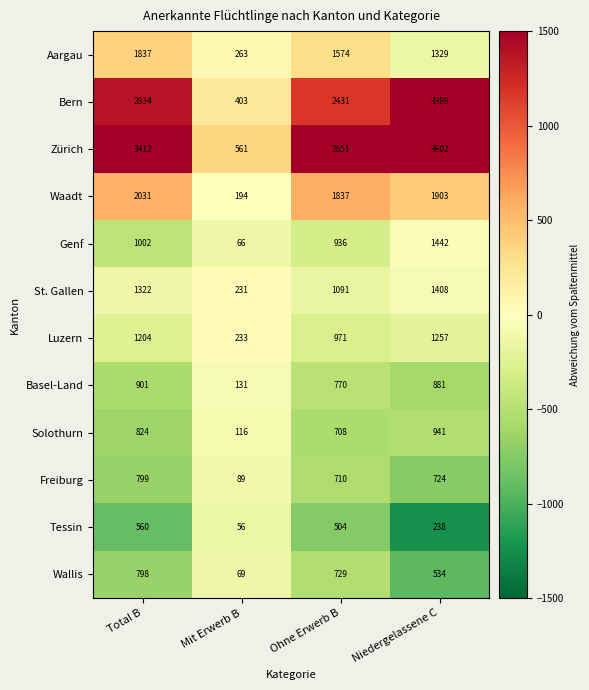

What is the difference between the Aargau values at Mit Erwerb B and Niedergelassene C?

1066